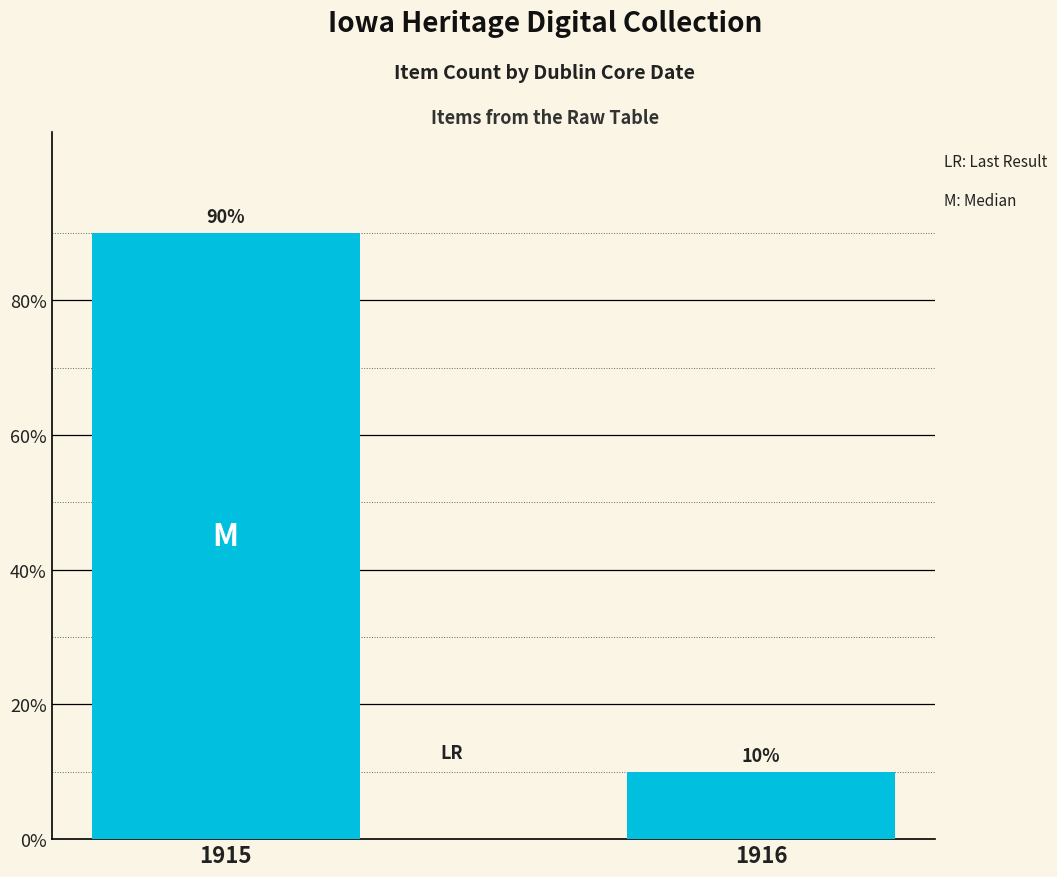

What is the sum of all values?

100